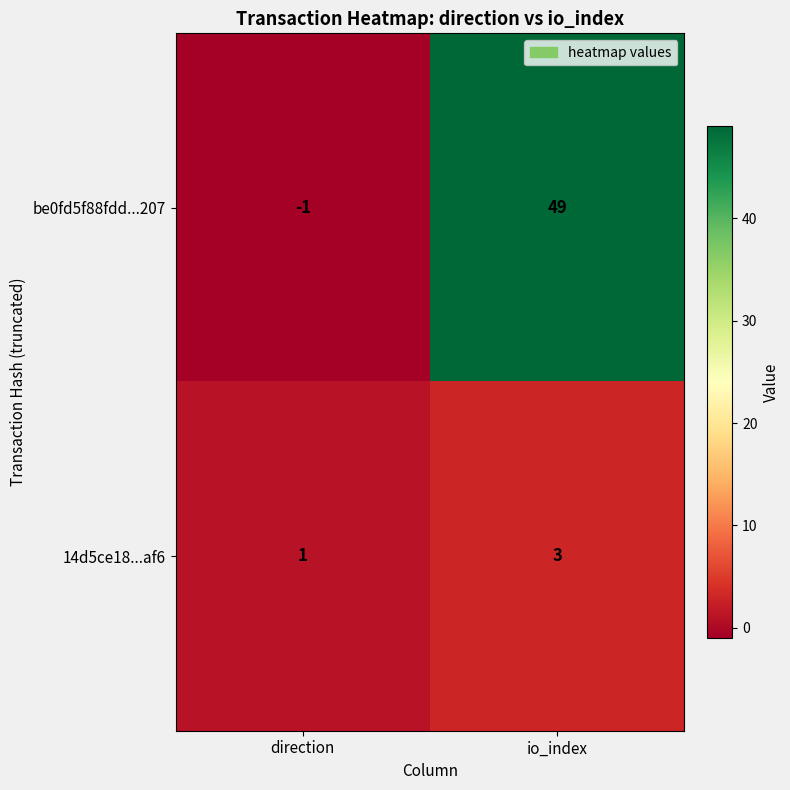

What is the minimum value shown in the chart?

-1